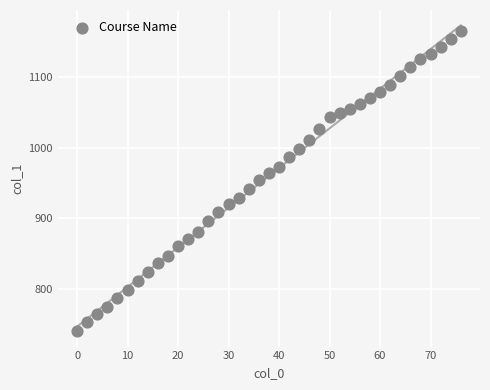

What is the range of Y values (max minus min)?

425